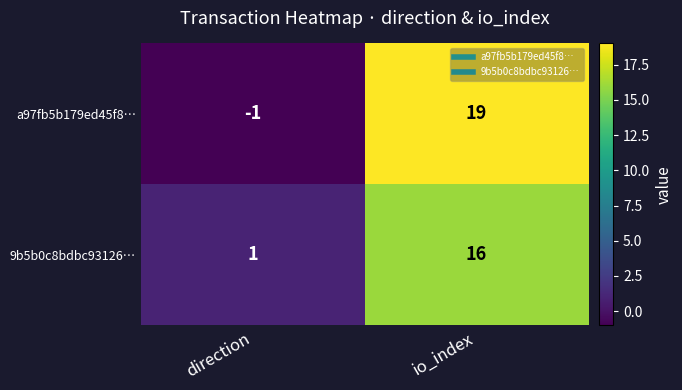

The value of 9b5b0c8bdbc93126… at io_index is 16. True or false?

True